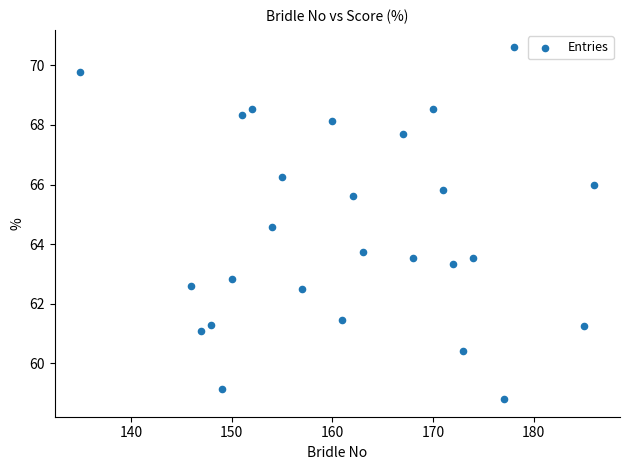

What Y value in the scatter plot is closest to 64?

63.8